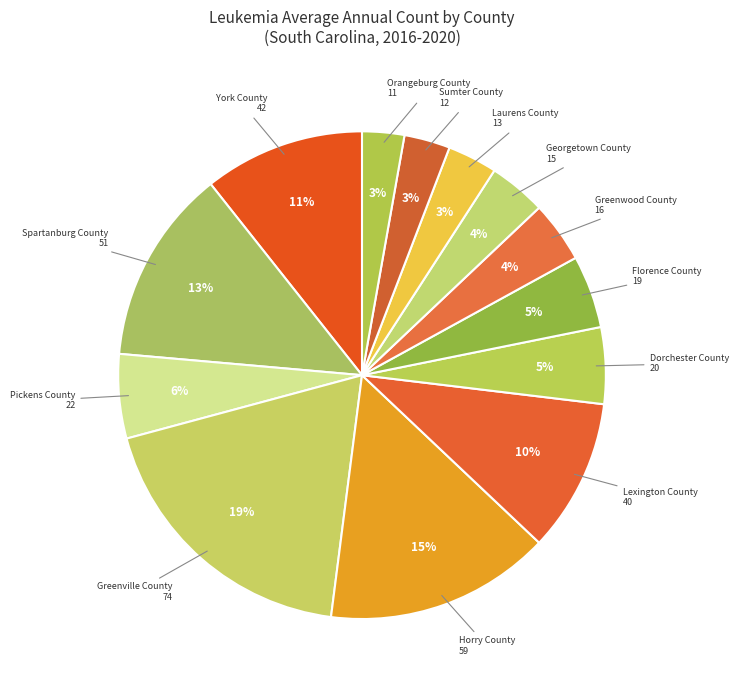

How many slices are in this pie chart?

13